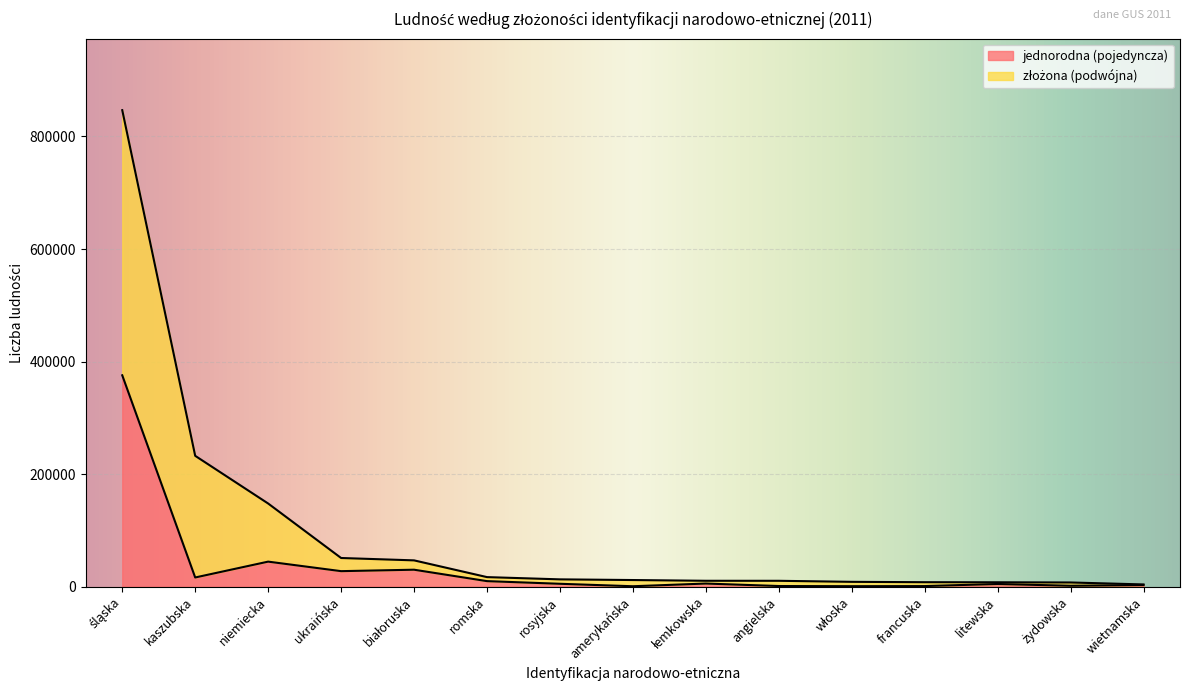

At which category does the chart reach its peak across all series?

śląska